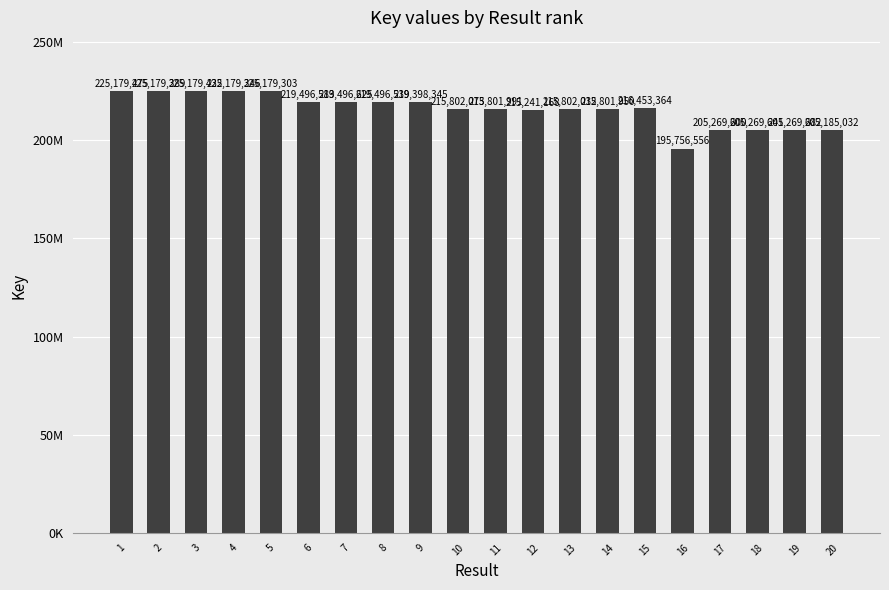

Between 7 and 12, which is larger?

7